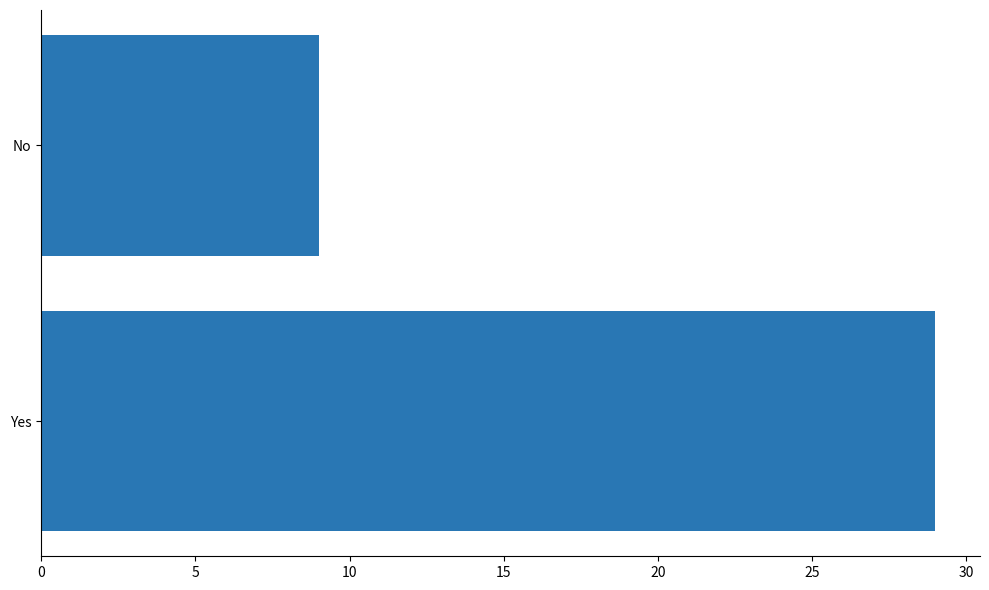

Rank the categories by value from lowest to highest.

No, Yes